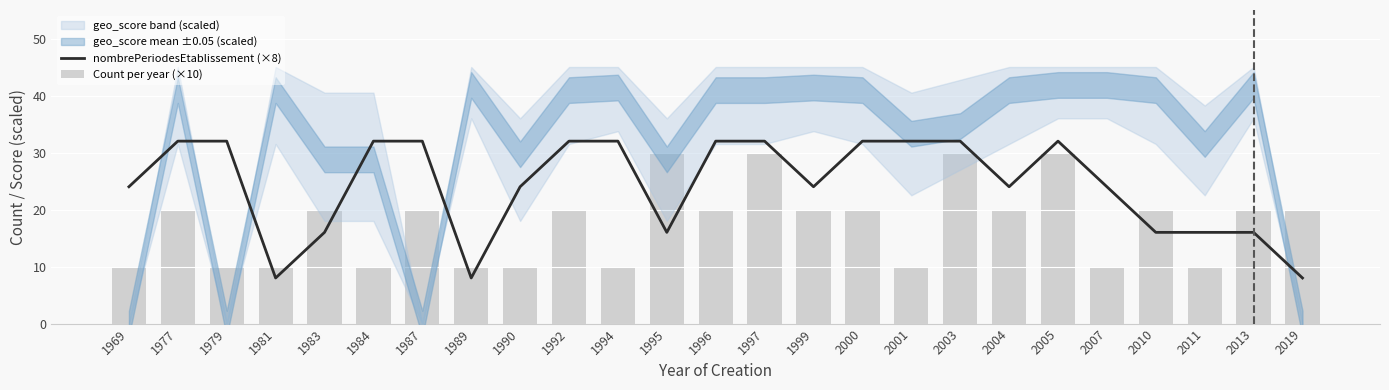

The value of nombrePeriodesEtablissement (×8) at 2001 is 32. True or false?

True